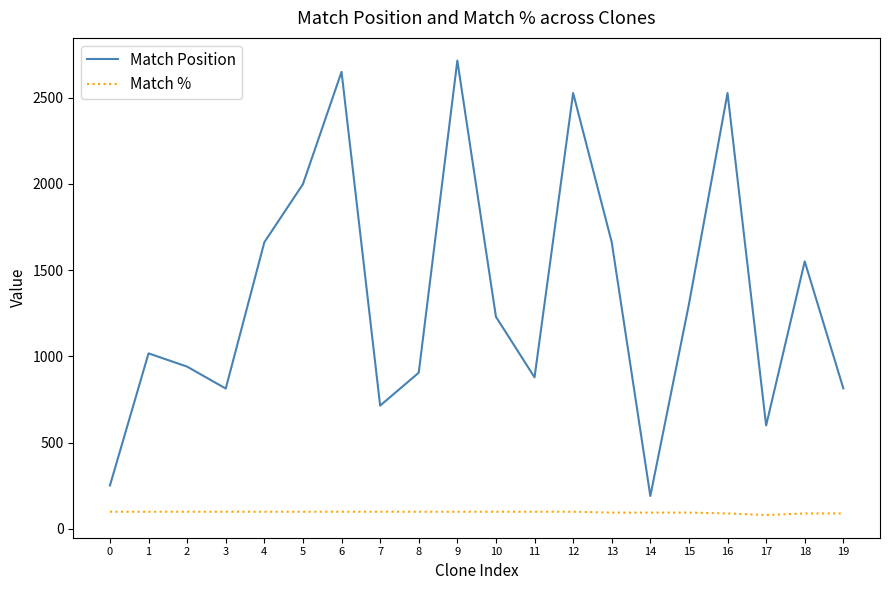

Which series has the largest range (max minus min)?

Match Position